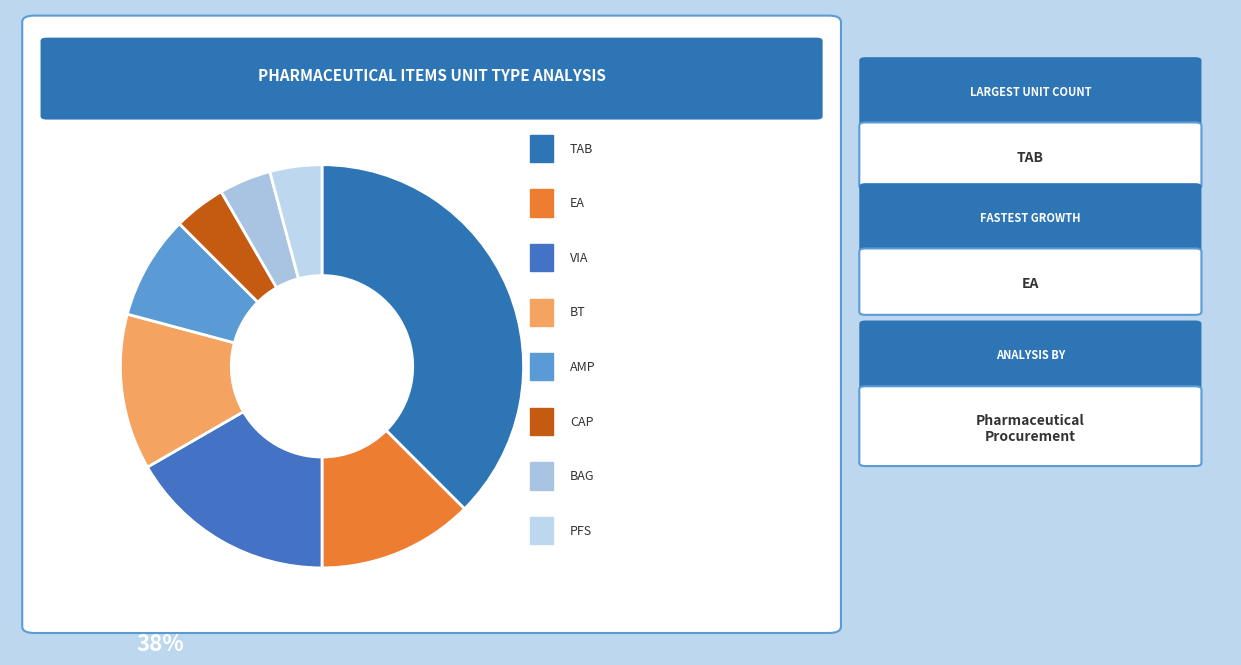

How many slices are in this pie chart?

8